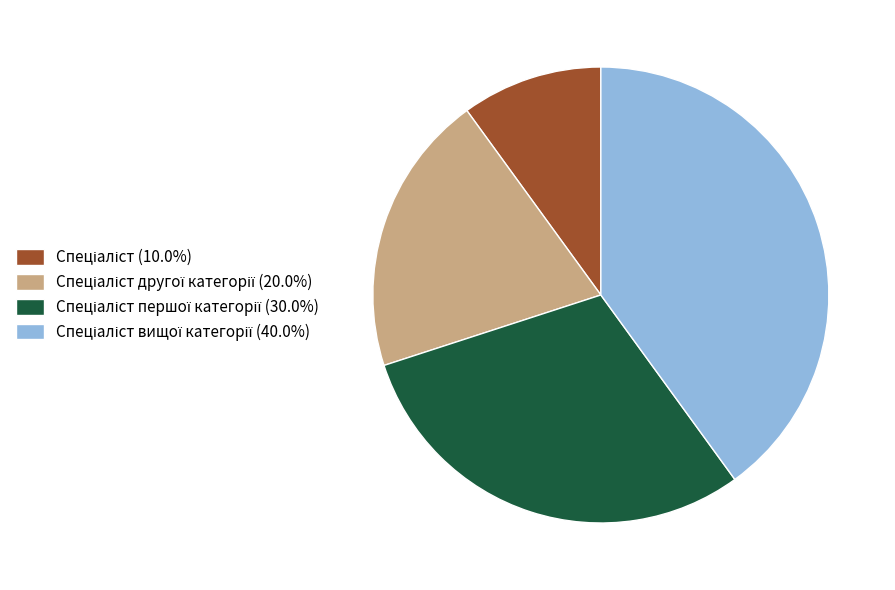

Does any single category account for the majority?

No